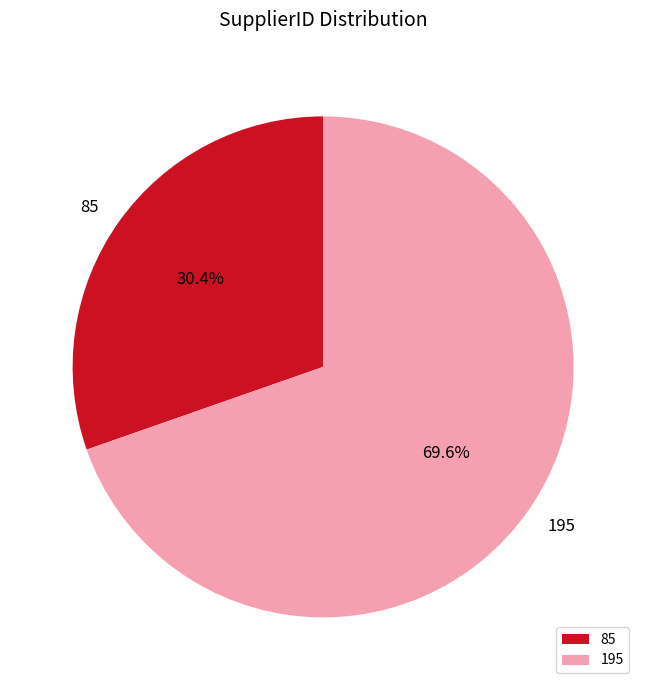

How much of the chart is everything except 195?

30.4%